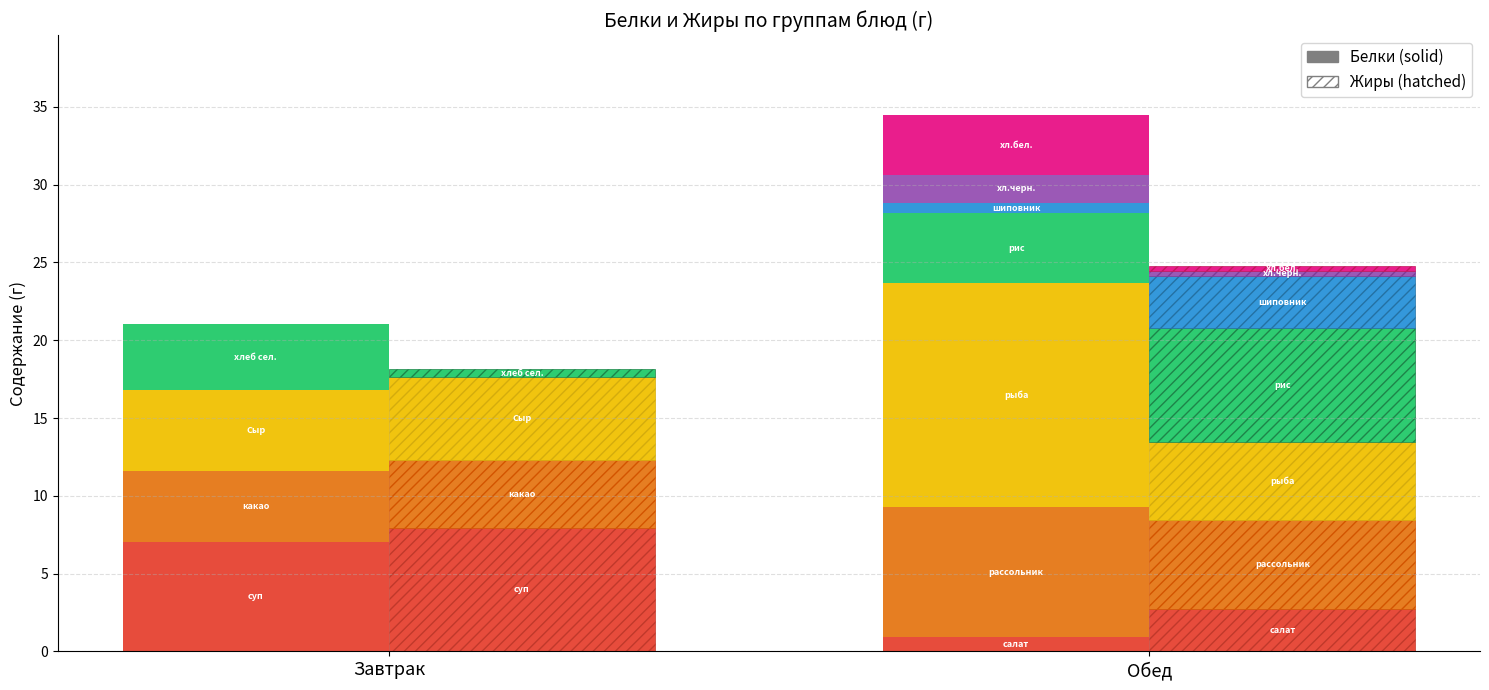

What position from the right is рассольник ленинградский?

6